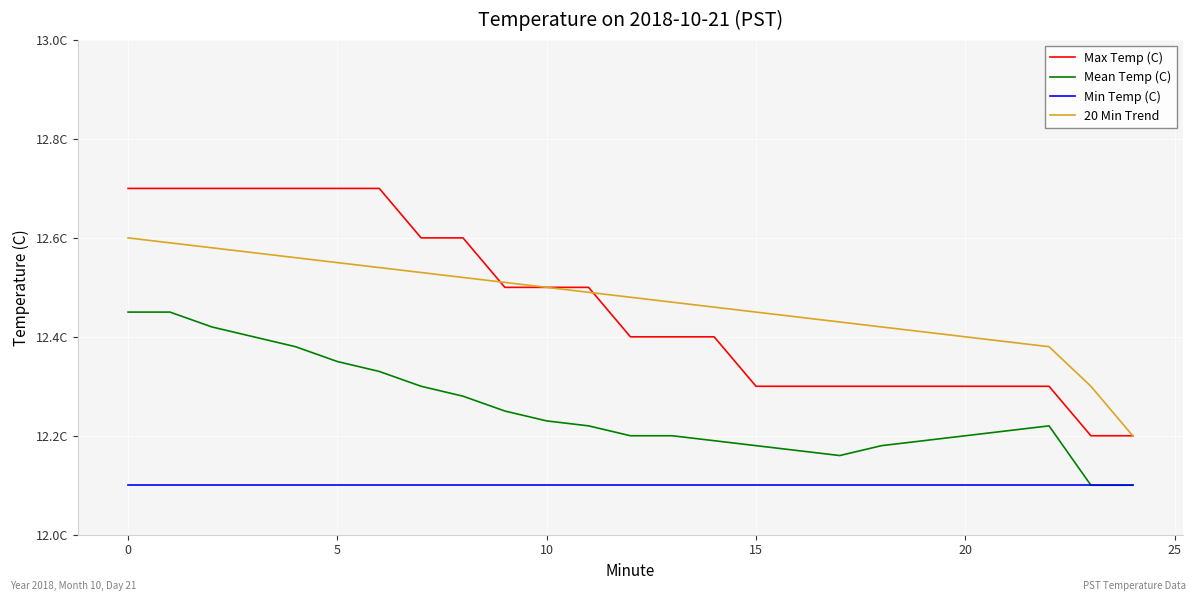

Does the chart display data point markers on the line(s)?

No